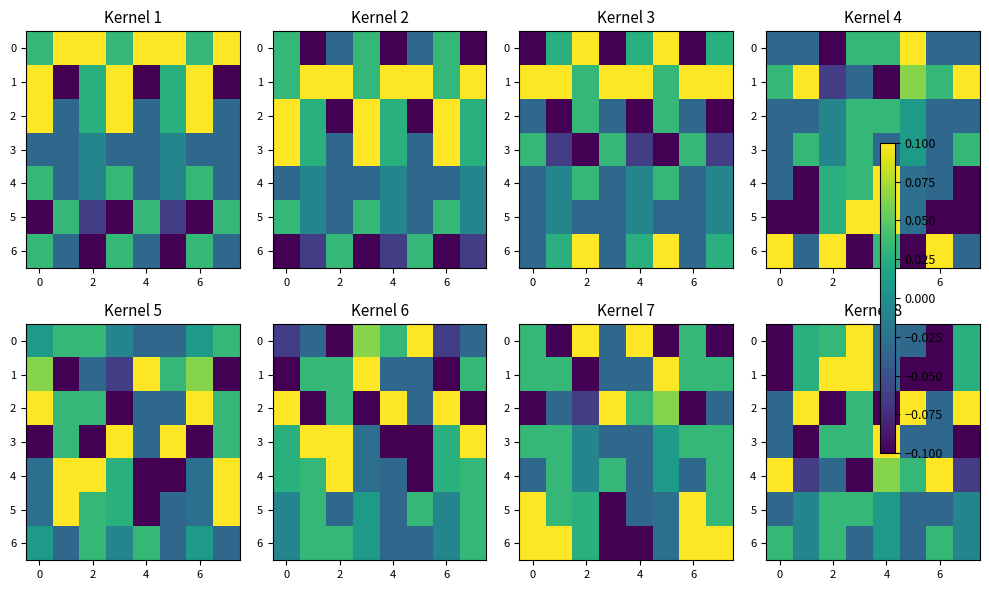

What is the spread (max minus min) of values at 6?

0.2